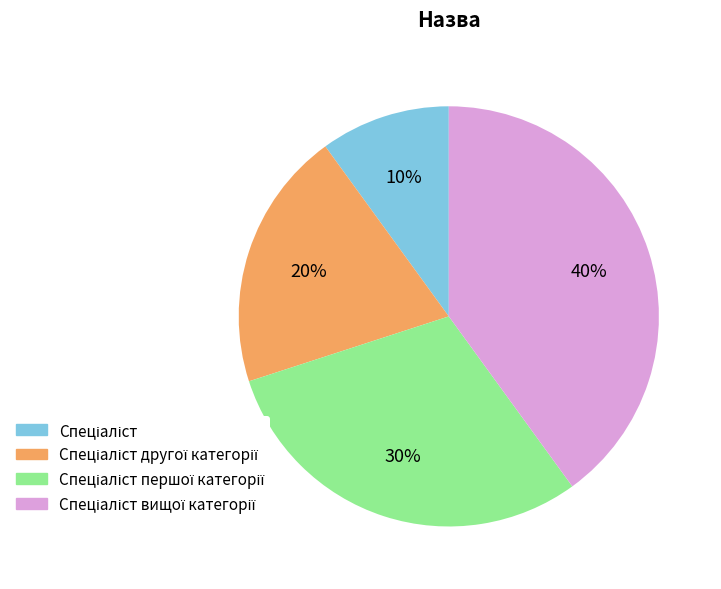

Does any single category account for the majority?

No